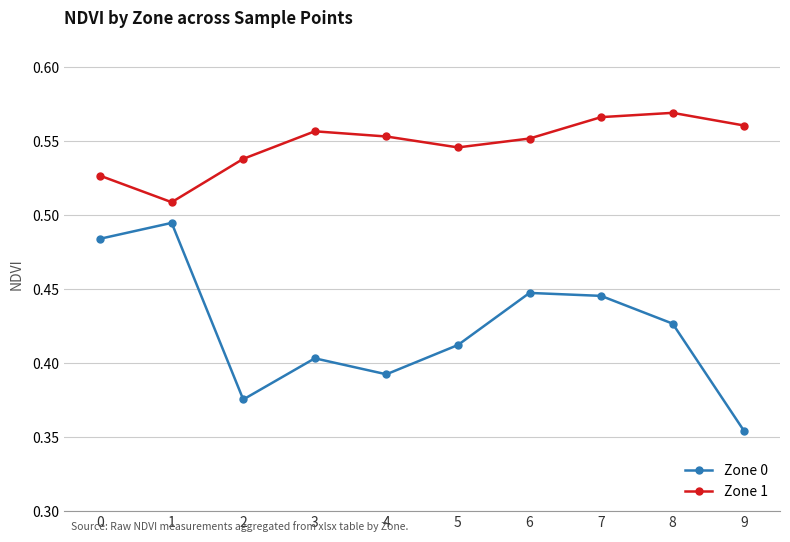

Count the number of categories in the chart.

10